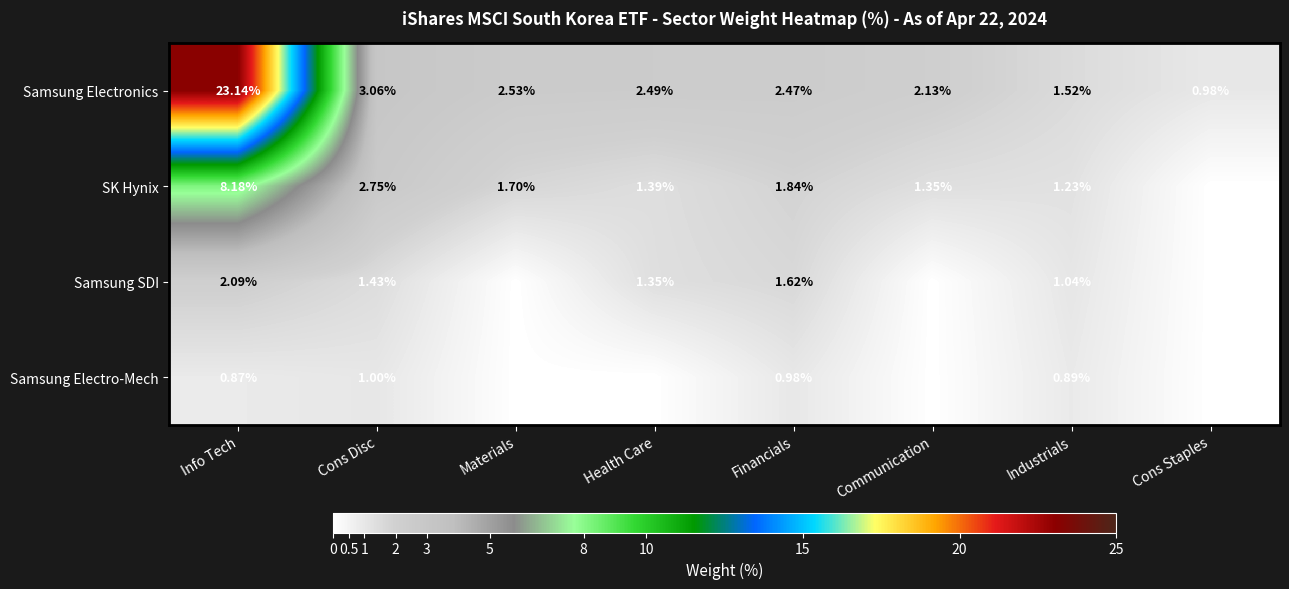

Rank the categories by Samsung Electronics value from highest to lowest.

Info Tech, Cons Disc, Materials, Health Care, Financials, Communication, Industrials, Cons Staples